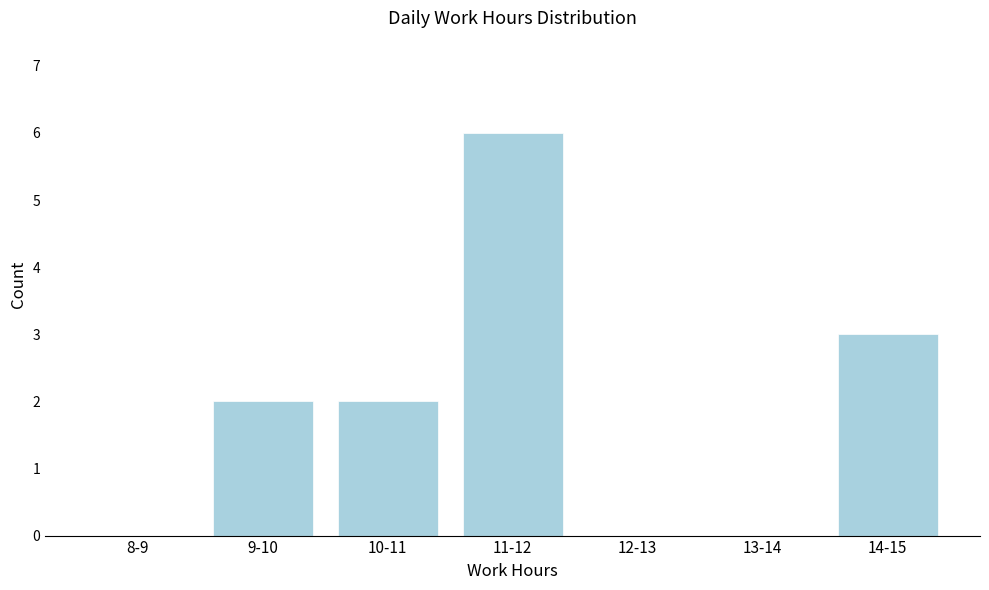

Reading left to right, extract all data points from this chart.

8-9=0	9-10=2	10-11=2	11-12=6	12-13=0	13-14=0	14-15=3